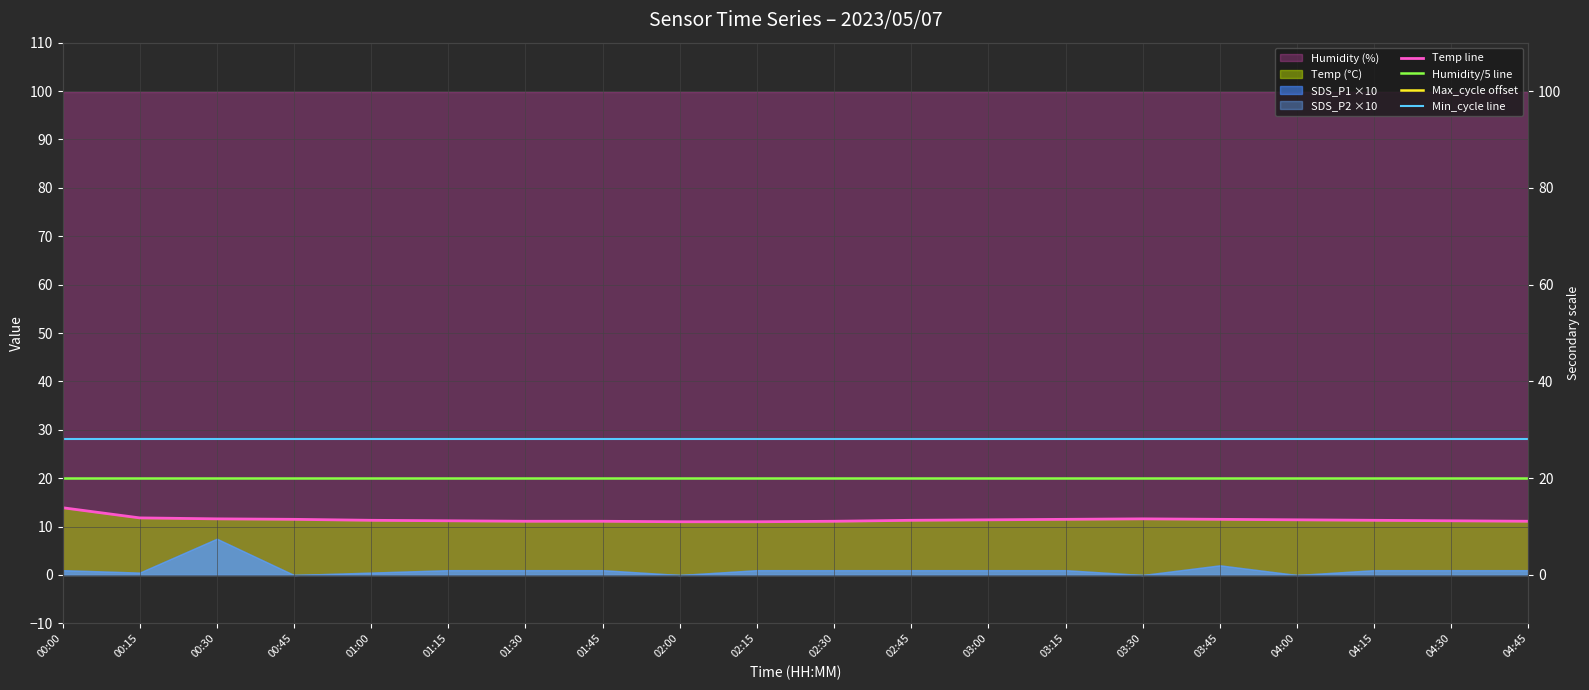

What is the label of the 18th point from the right?

00:30